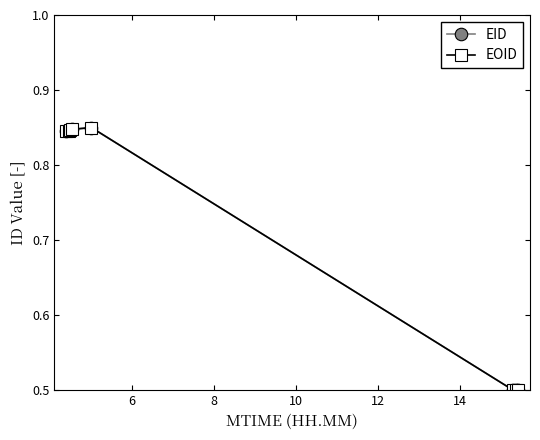

What are all the series names shown in the legend?

EID, EOID